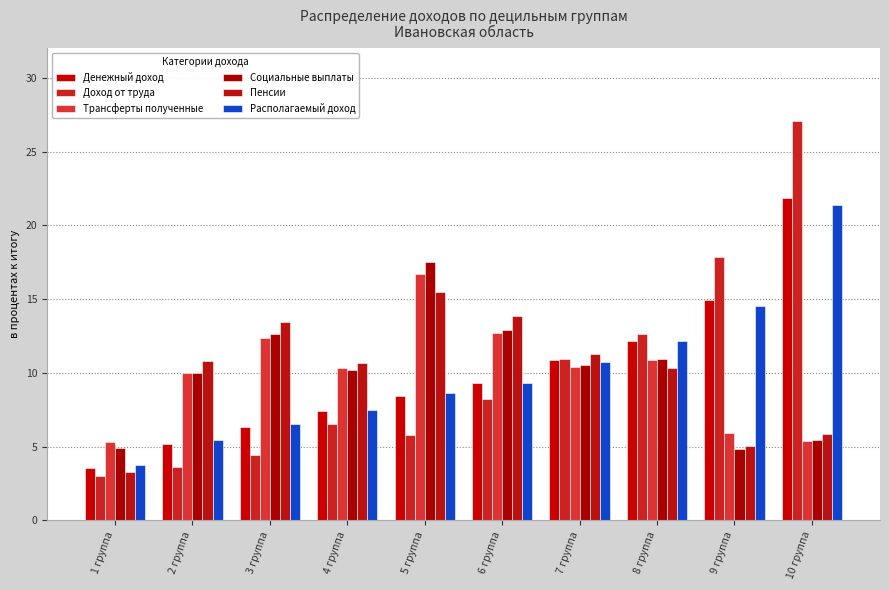

Rank the categories by Денежный доход value from highest to lowest.

10 группа, 9 группа, 8 группа, 7 группа, 6 группа, 5 группа, 4 группа, 3 группа, 2 группа, 1 группа